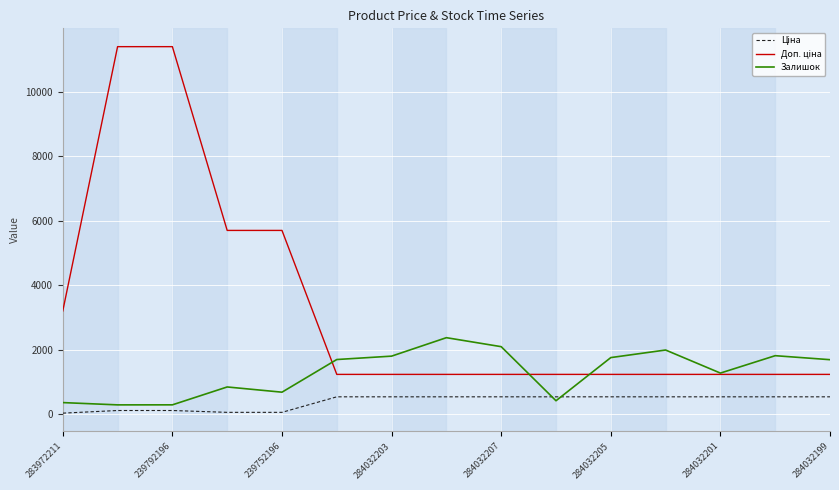

What is the highest value of the Залишок series?

2375.0